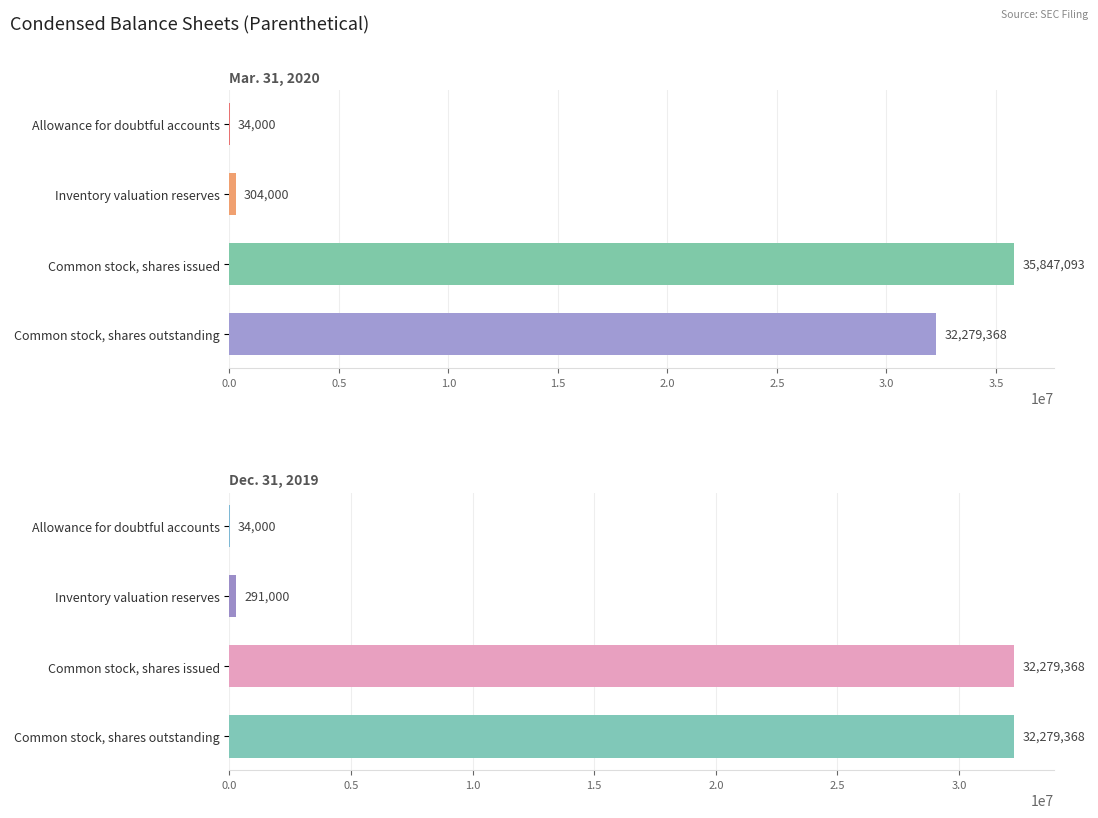

What is the value of the Dec. 31, 2019 bar at the 4th from the left?

32279368